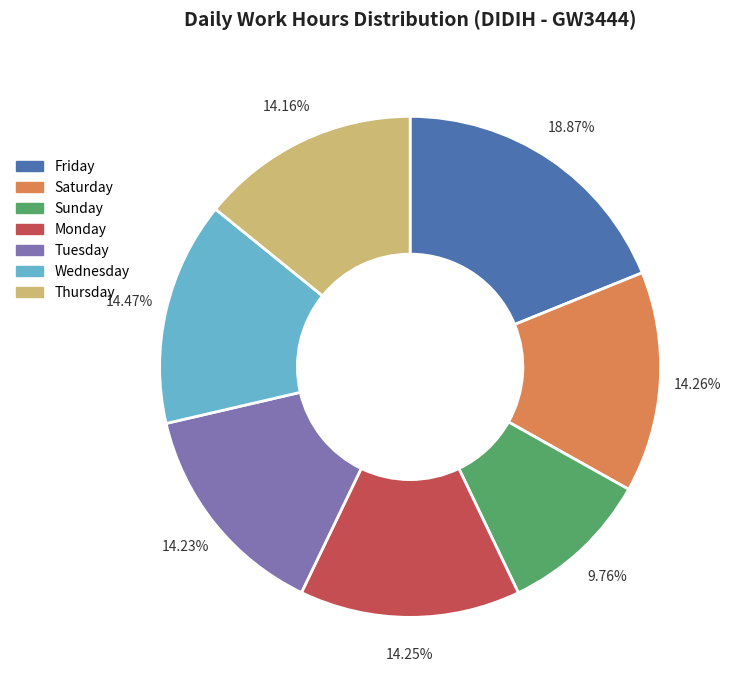

Is the sum of Tuesday and Wednesday greater than half?

No